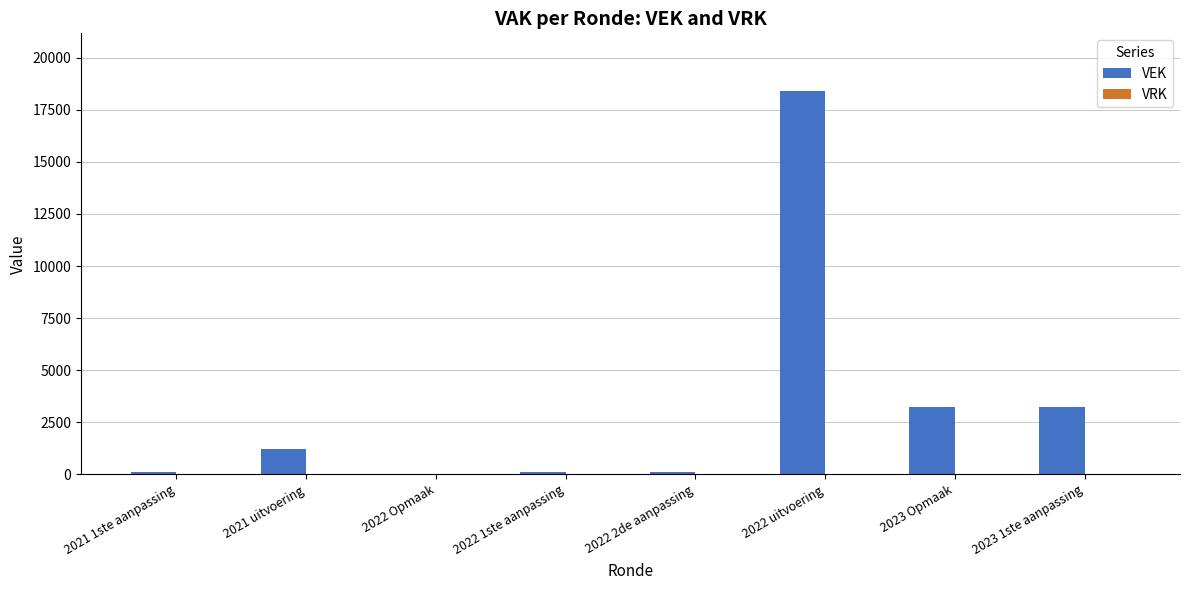

Which has a higher value, 2023 1ste aanpassing or 2022 uitvoering?

2022 uitvoering